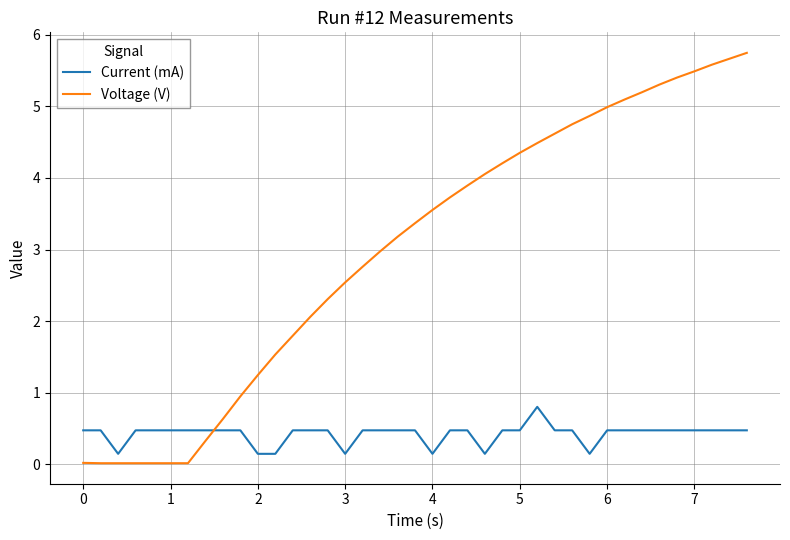

What is the difference between the maximum and minimum values in the Current (mA) series?

0.7